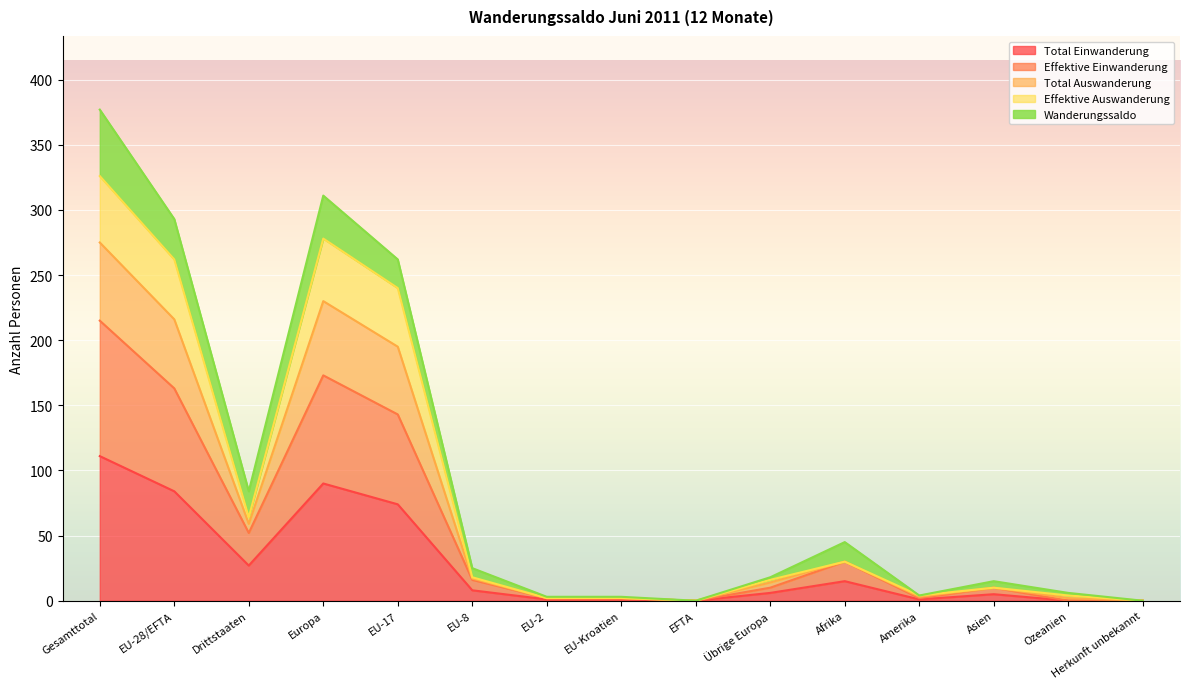

Which category has the highest value in the Total Auswanderung series?

Gesamttotal